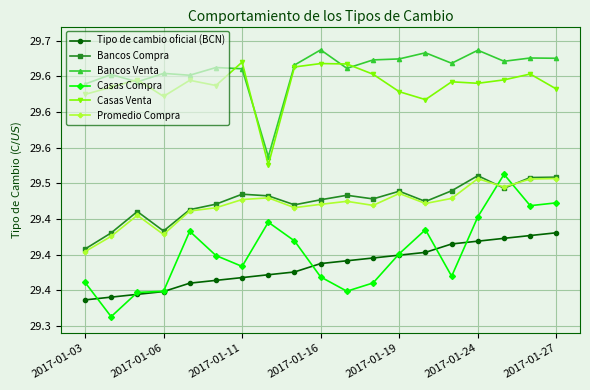

What are all the series names shown in the legend?

Tipo de cambio oficial (BCN), Bancos Compra, Bancos Venta, Casas Compra, Casas Venta, Promedio Compra